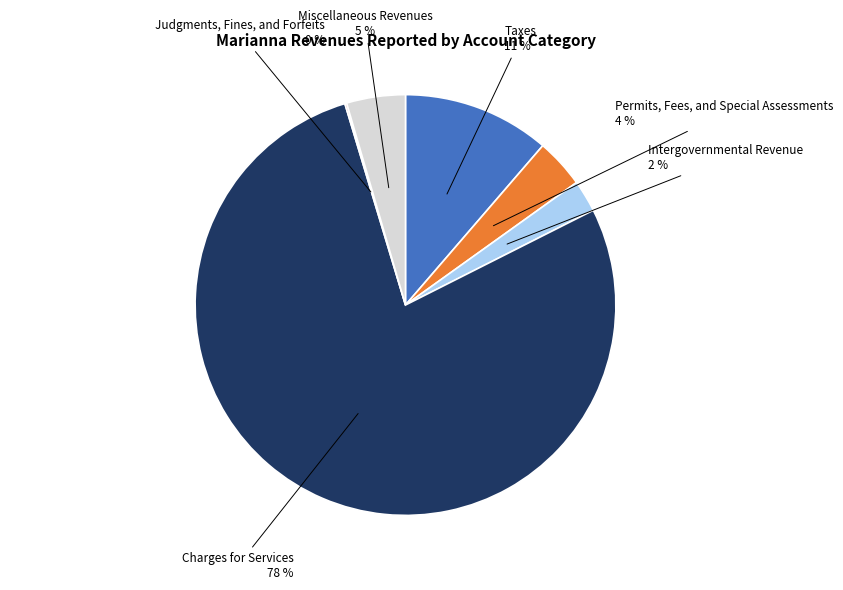

Does any single category account for the majority?

Yes